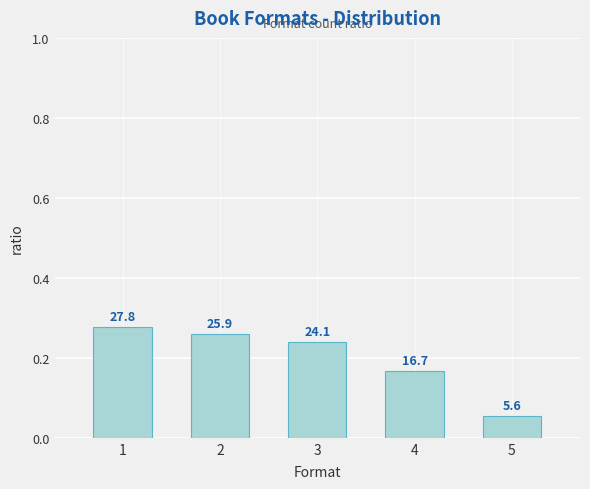

How many bars are there in total?

5